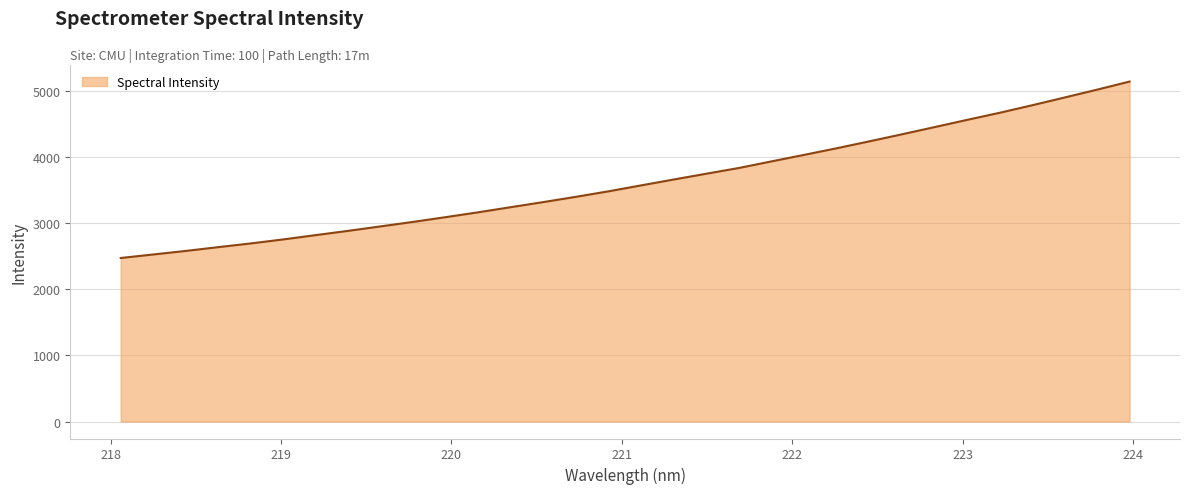

True or false: the data has more than 0 interior local peaks.

False